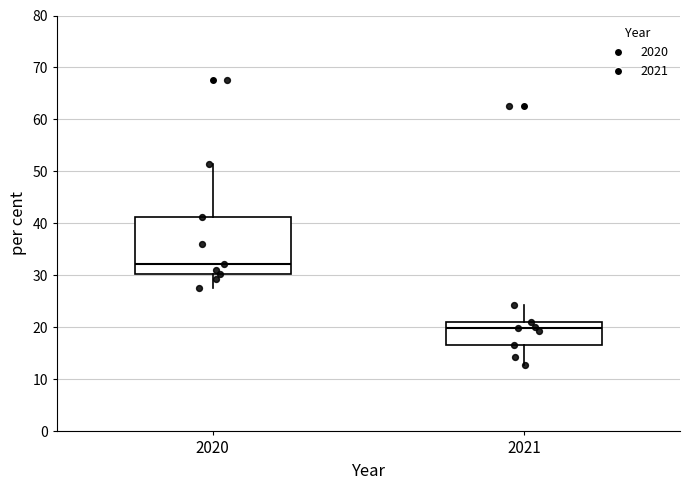

Comparing the boxes themselves (not the whiskers), which one is the tallest?

2020